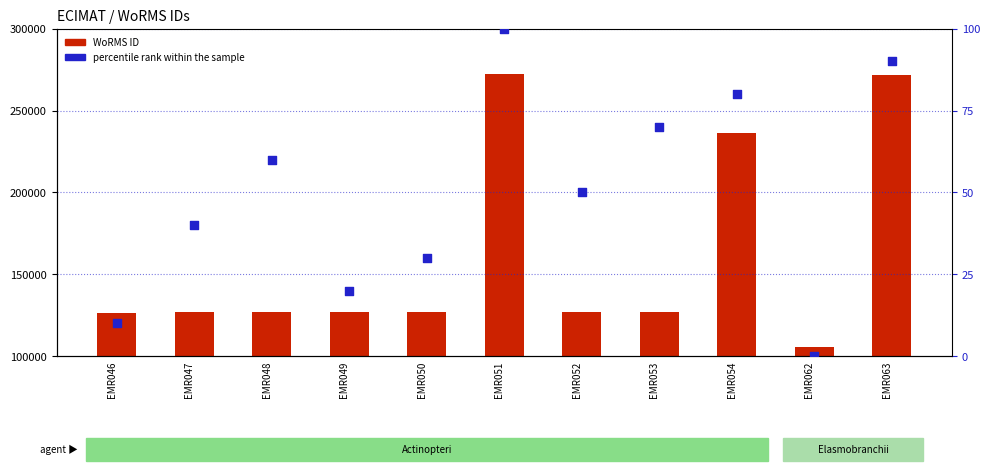

At how many categories does at least one series exceed 241213?

2